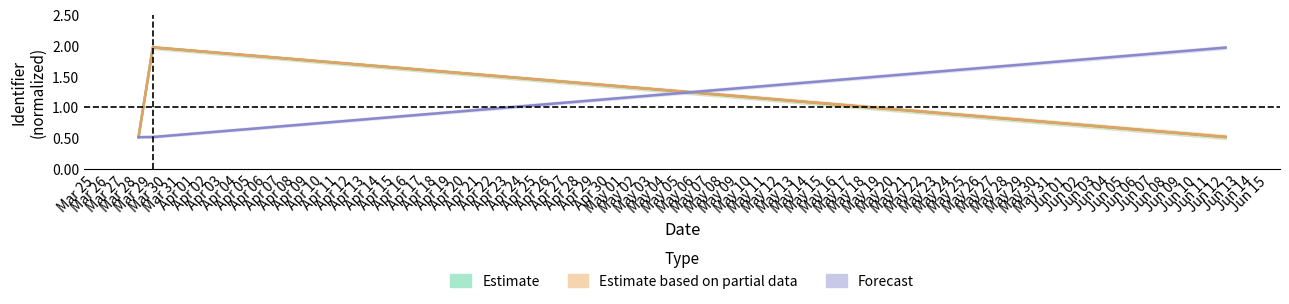

How many data points does each series have?

3